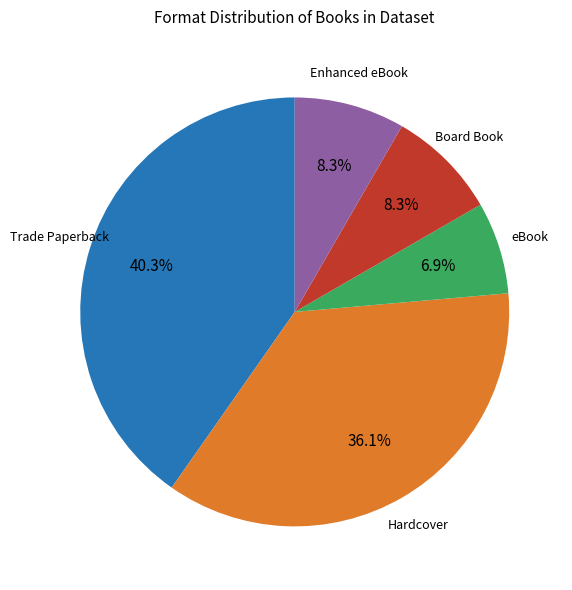

To the nearest percent, what is the difference between the largest and smallest slice percentages?

33%